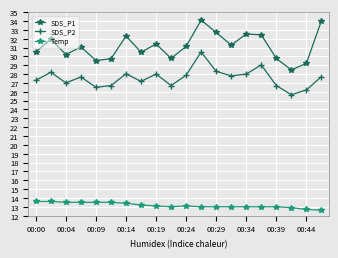

Does the chart display data point markers on the line(s)?

Yes